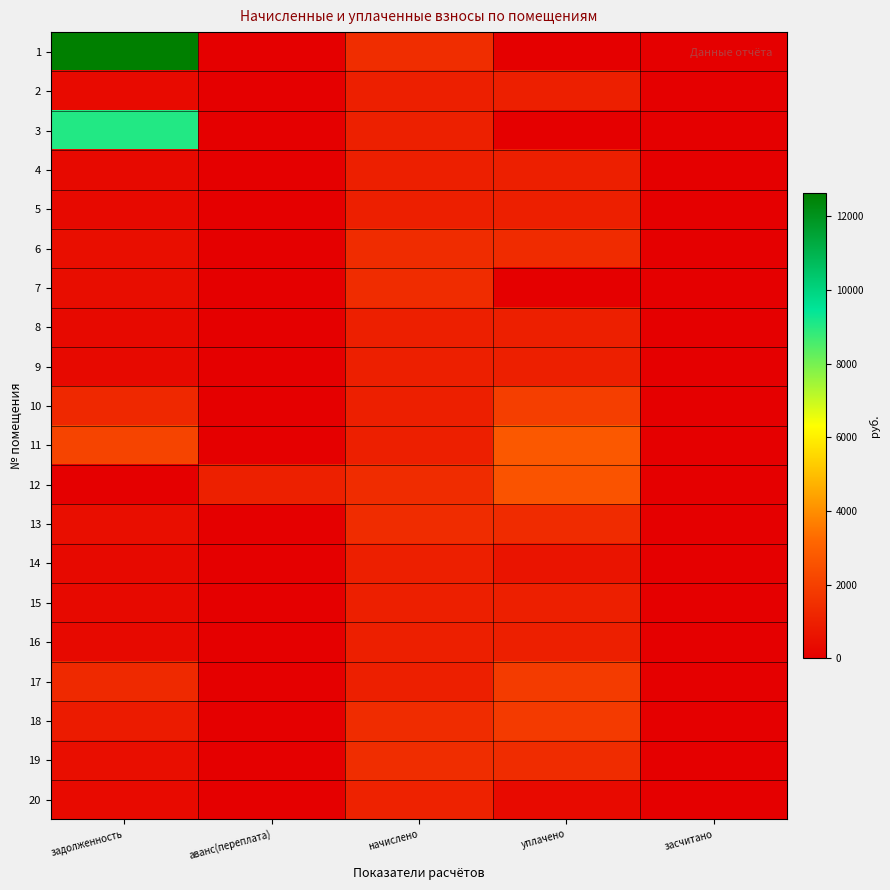

Which series has the largest range (max minus min)?

1